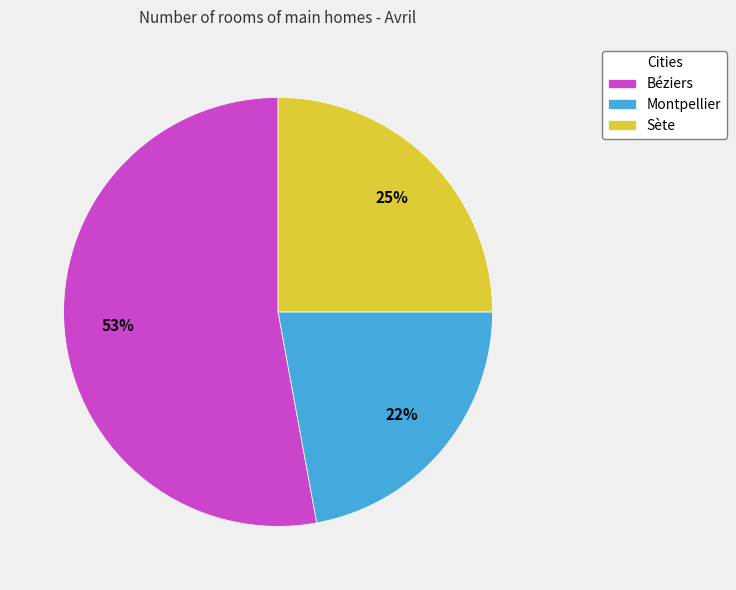

To the nearest percent, what portion does Montpellier represent?

22%